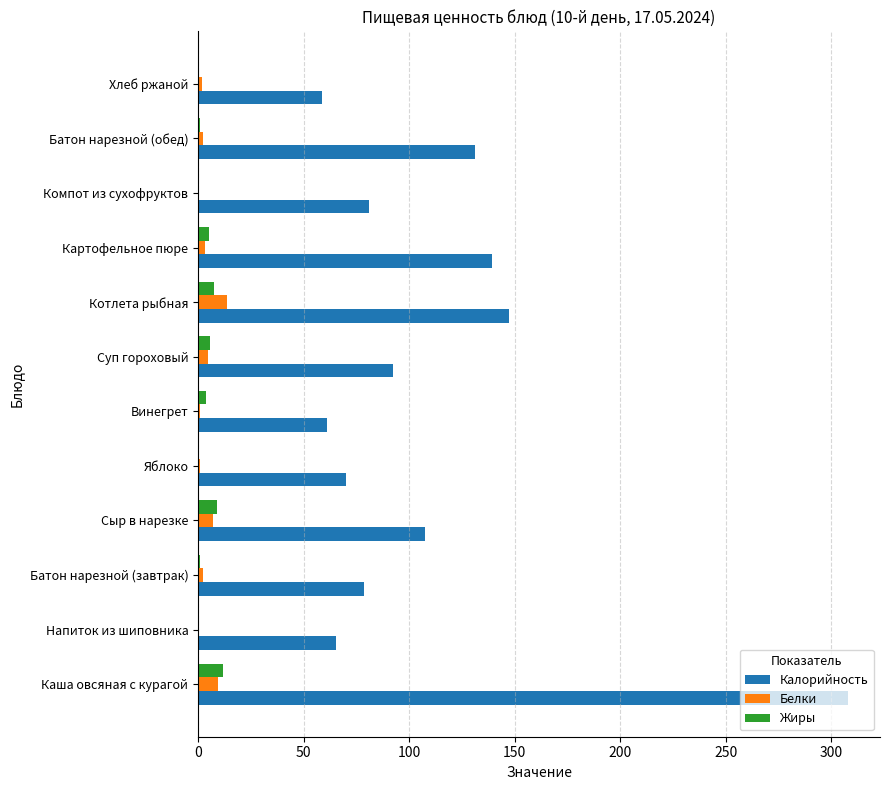

At which category is the sum across all series the highest?

Каша овсяная с курагой